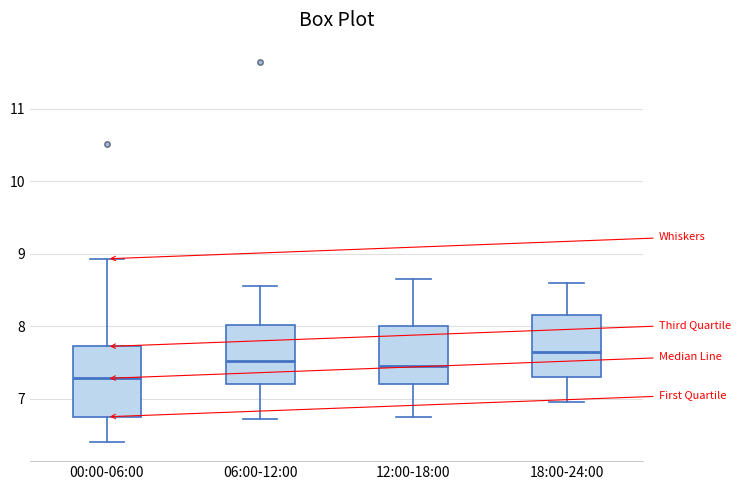

Which box has the lowest median line?

00:00-06:00